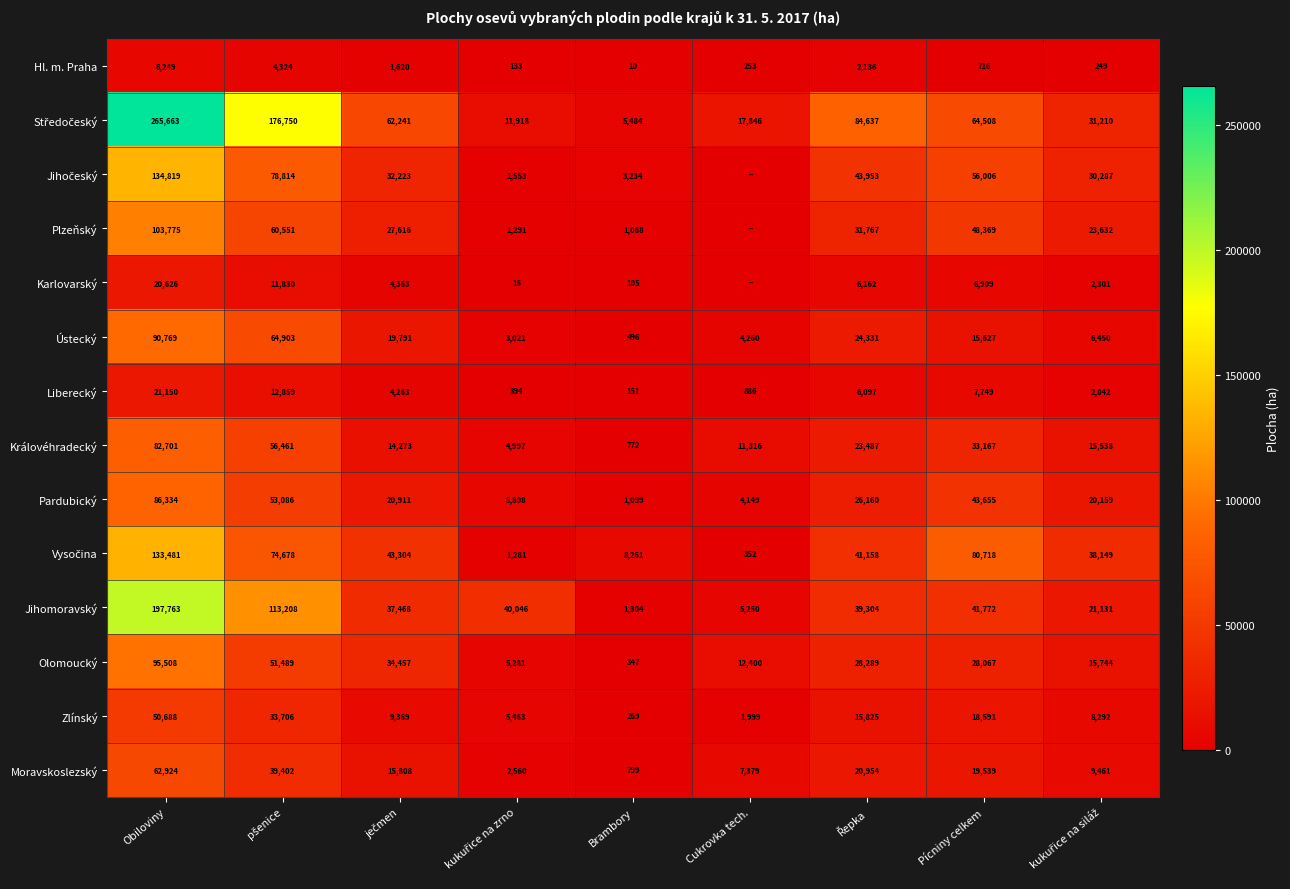

At which category is the sum across all series the highest?

Obiloviny